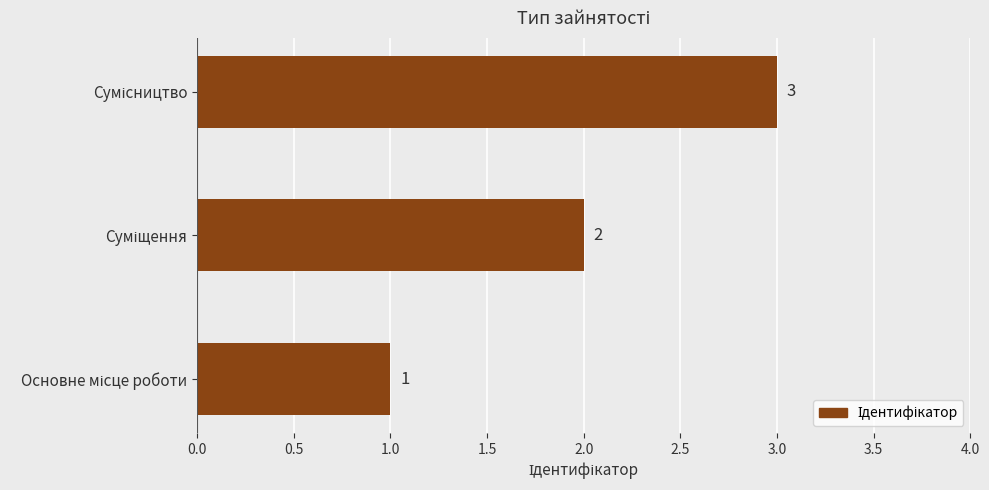

How many series are shown in this chart?

1